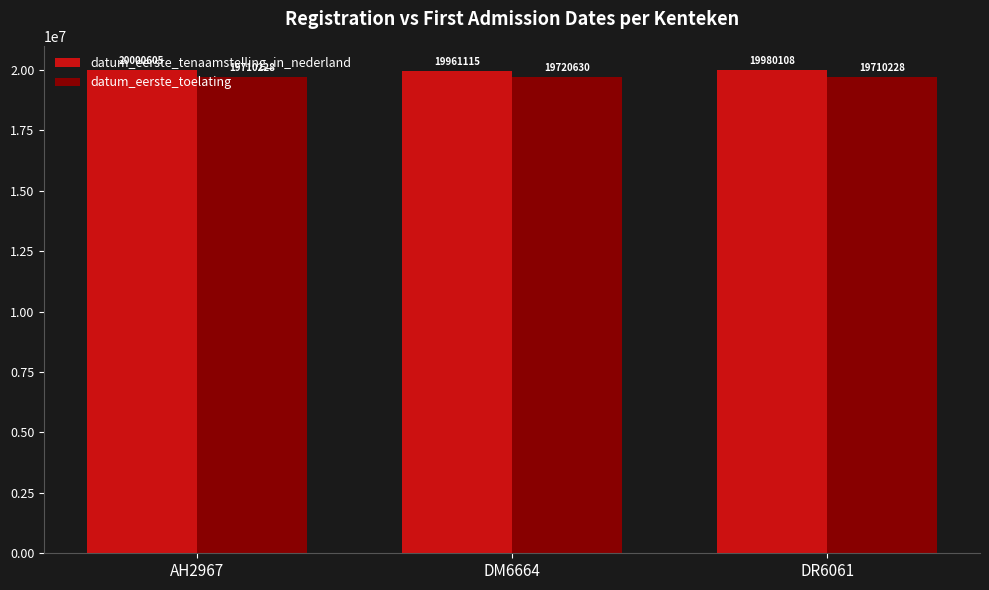

List the series in order of their overall mean, highest first.

datum_eerste_tenaamstelling_in_nederland, datum_eerste_toelating